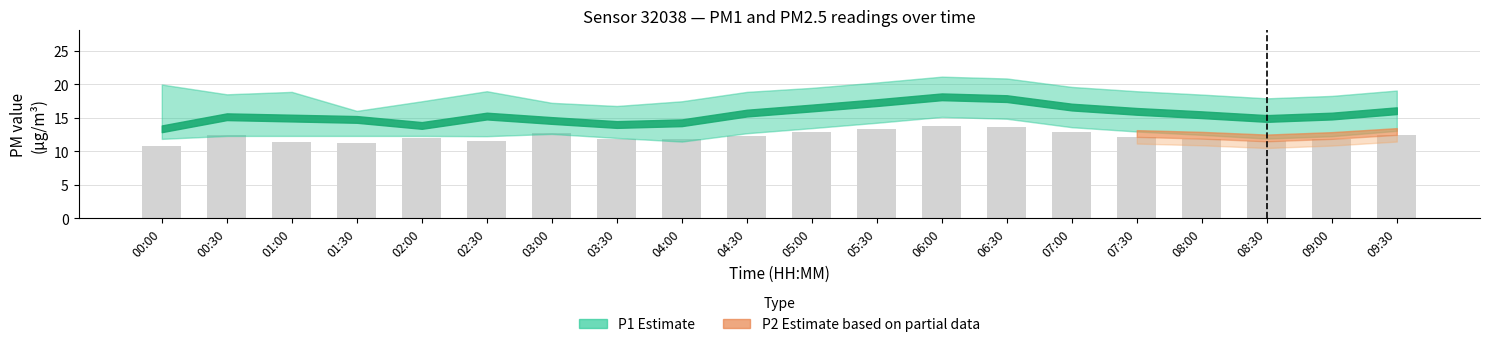

What is the value of the 18th bar from the left?

11.5